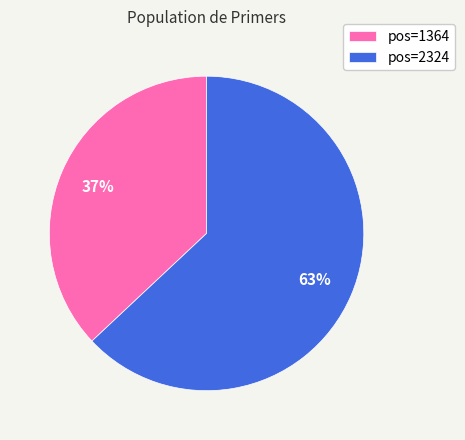

True or false: pos=1364 accounts for 37% of the total.

True